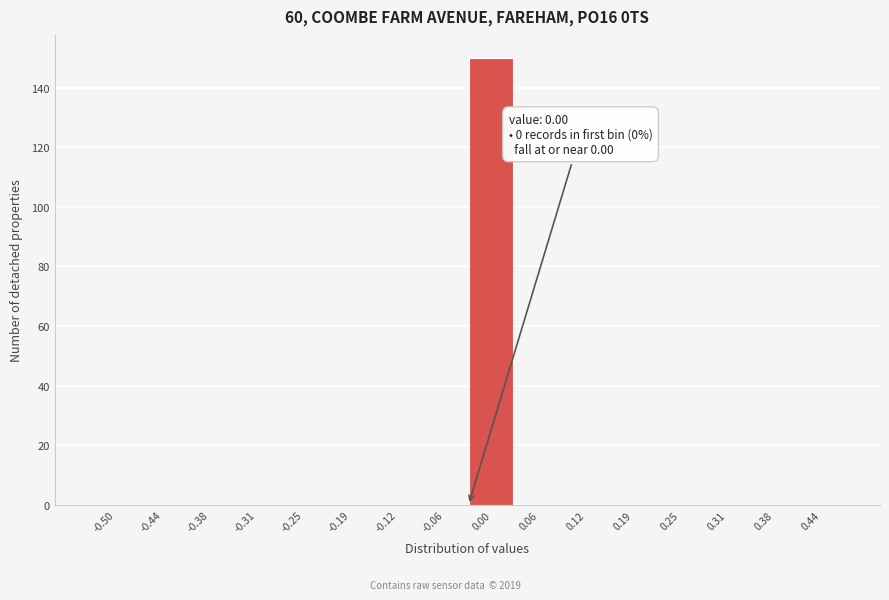

Reading right to left, list all the values displayed in this chart.

0.44=0	0.38=0	0.31=0	0.25=0	0.19=0	0.12=0	0.06=0	0.00=150	-0.06=0	-0.12=0	-0.19=0	-0.25=0	-0.31=0	-0.38=0	-0.44=0	-0.50=0